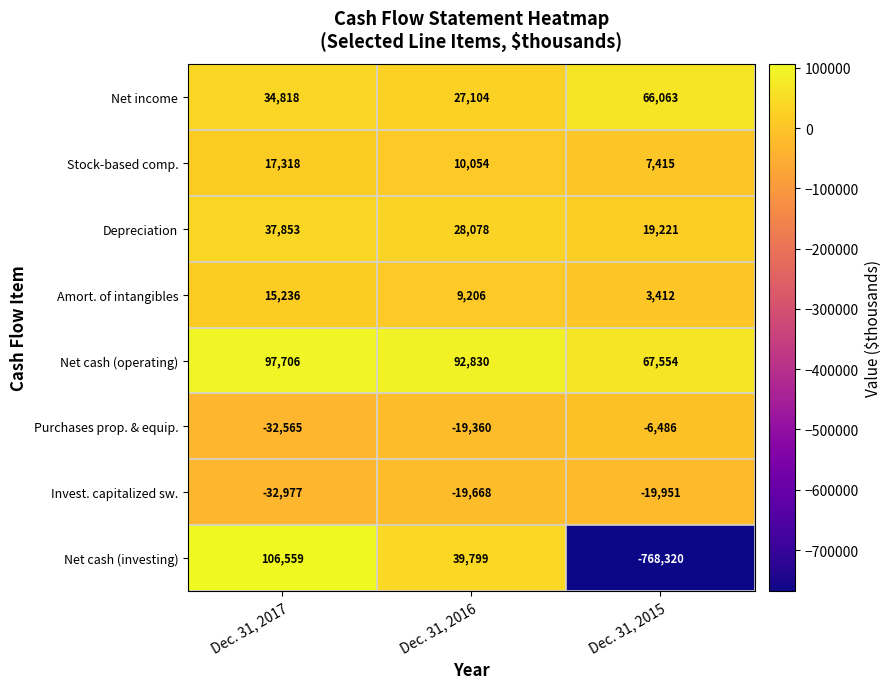

At which label does Invest. capitalized sw. first exceed -19951?

Dec. 31, 2016